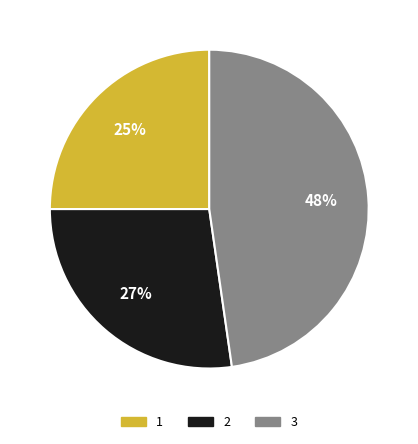

To the nearest percent, what is the average slice percentage?

33%